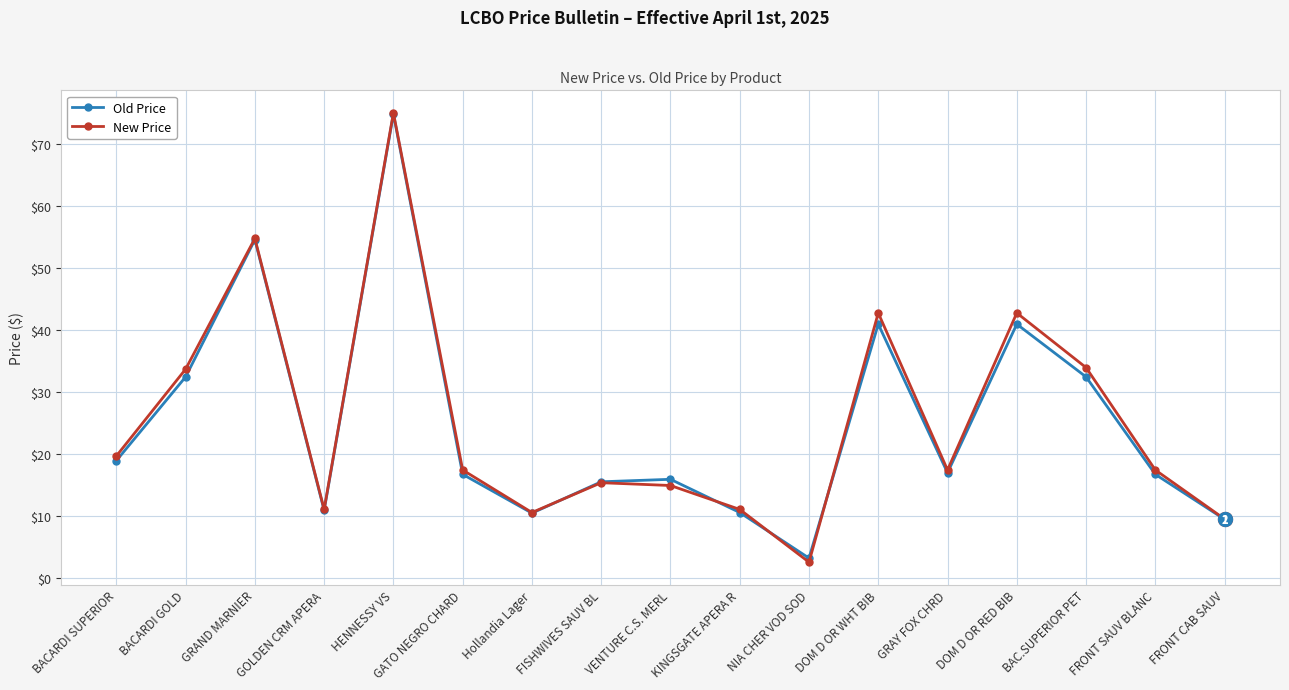

What is the difference between the New Price values at FRONT SAUV BLANC and DOM D OR RED BIB?

25.3